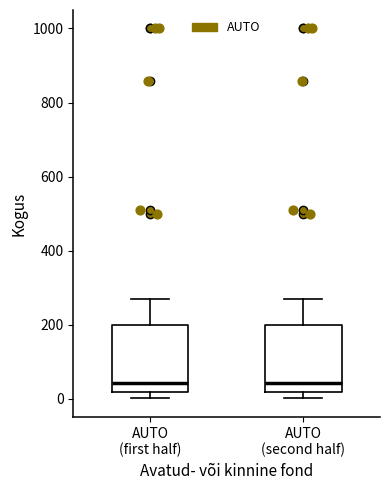

Reading left to right, read every box against the y-axis: the position of its median line, the range the box covers, and the ends of its whiskers. The values are not printed on the chart, so give them approximately, as read against the axis.

AUTO (first half): median 40, box 20 to 200, whiskers 0 to 280
AUTO (second half): median 40, box 20 to 200, whiskers 0 to 280